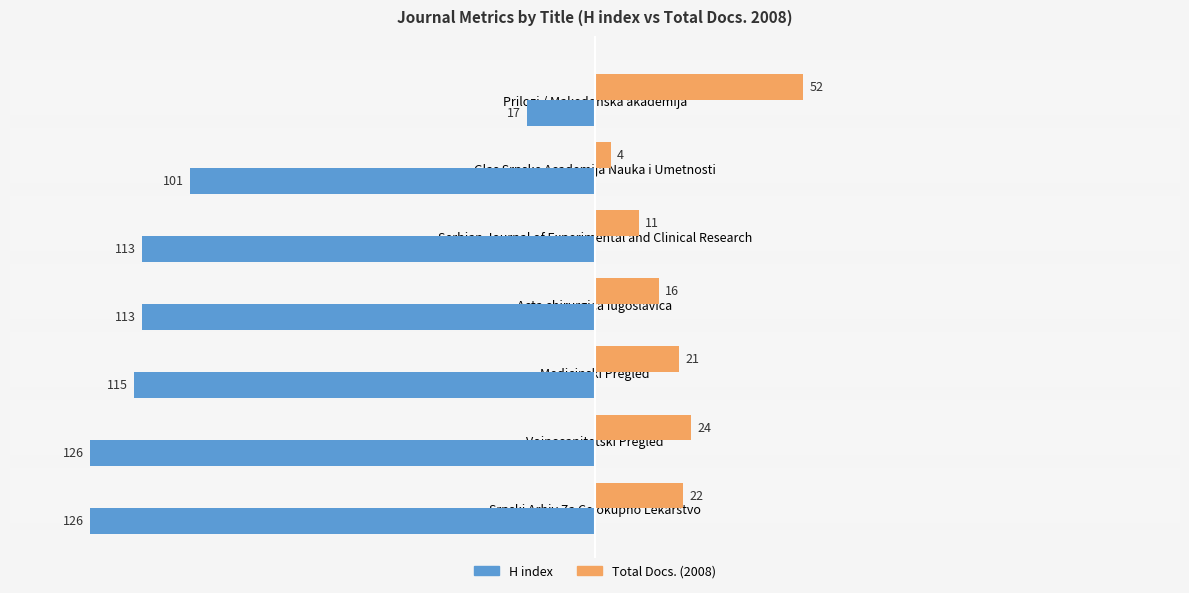

List the labels in order of Total Docs. (2008) value, smallest first.

Glas Srpske Academija Nauka i Umetnosti, Serbian Journal of Experimental and Clinical Research, Acta chirurgica Iugoslavica, Medicinski Pregled, Srpski Arhiv Za Celokupno Lekarstvo, Vojnosanitetski Pregled, Prilozi / Makedonska akademija